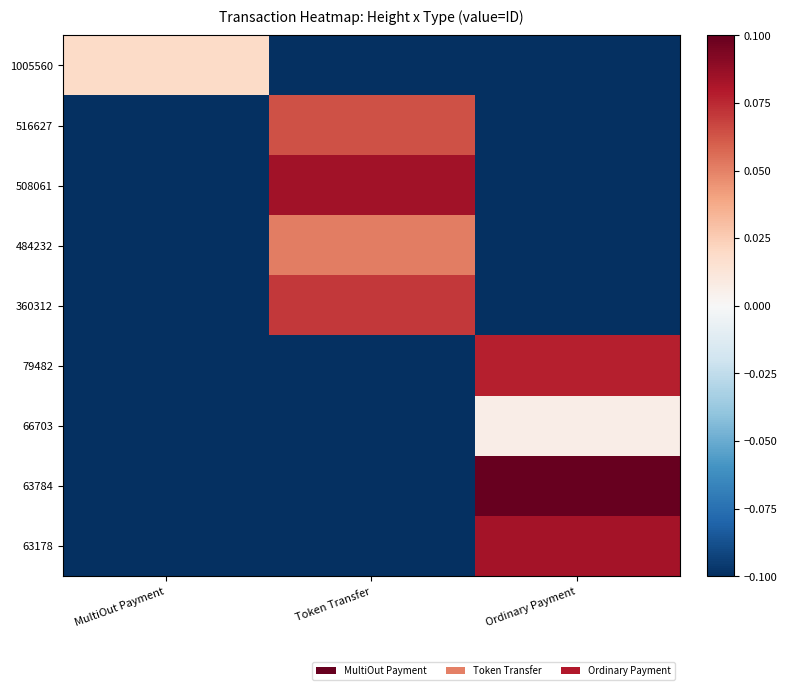

Reading left to right, list all the values displayed in this chart.

1005560: MultiOut Payment=0.0	Token Transfer=-0.1	Ordinary Payment=-0.1
516627: MultiOut Payment=-0.1	Token Transfer=0.1	Ordinary Payment=-0.1
508061: MultiOut Payment=-0.1	Token Transfer=0.1	Ordinary Payment=-0.1
484232: MultiOut Payment=-0.1	Token Transfer=0.1	Ordinary Payment=-0.1
360312: MultiOut Payment=-0.1	Token Transfer=0.1	Ordinary Payment=-0.1
79482: MultiOut Payment=-0.1	Token Transfer=-0.1	Ordinary Payment=0.1
66703: MultiOut Payment=-0.1	Token Transfer=-0.1	Ordinary Payment=0.0
63784: MultiOut Payment=-0.1	Token Transfer=-0.1	Ordinary Payment=0.1
63178: MultiOut Payment=-0.1	Token Transfer=-0.1	Ordinary Payment=0.1